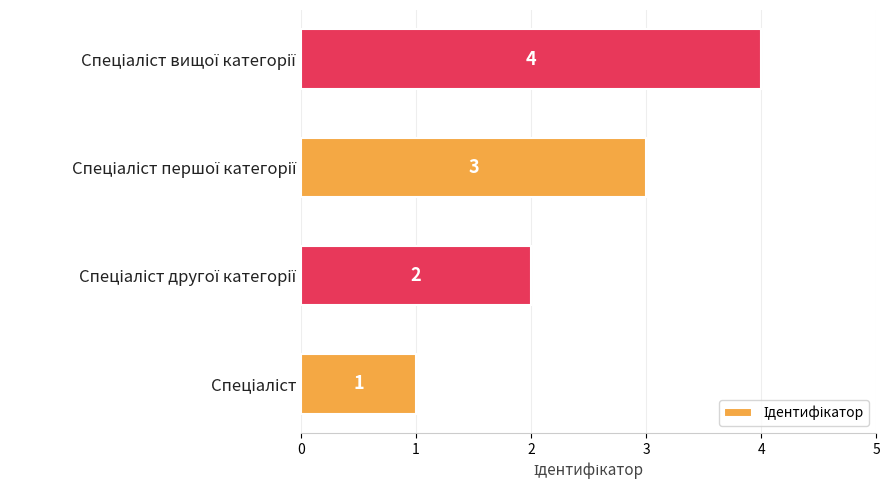

What is the greatest value displayed?

4